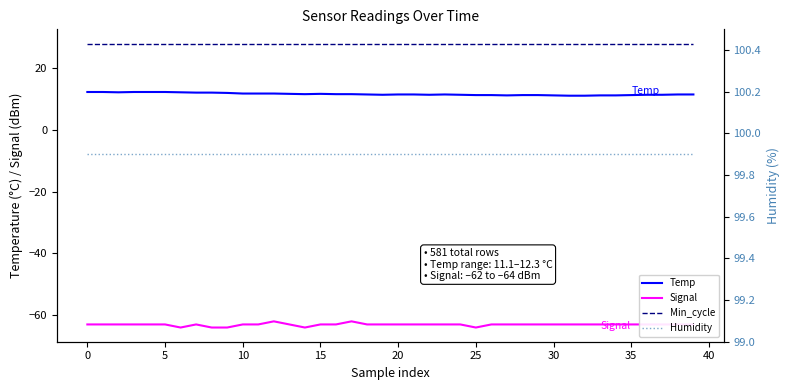

What is the label of the 24th point from the right?

16